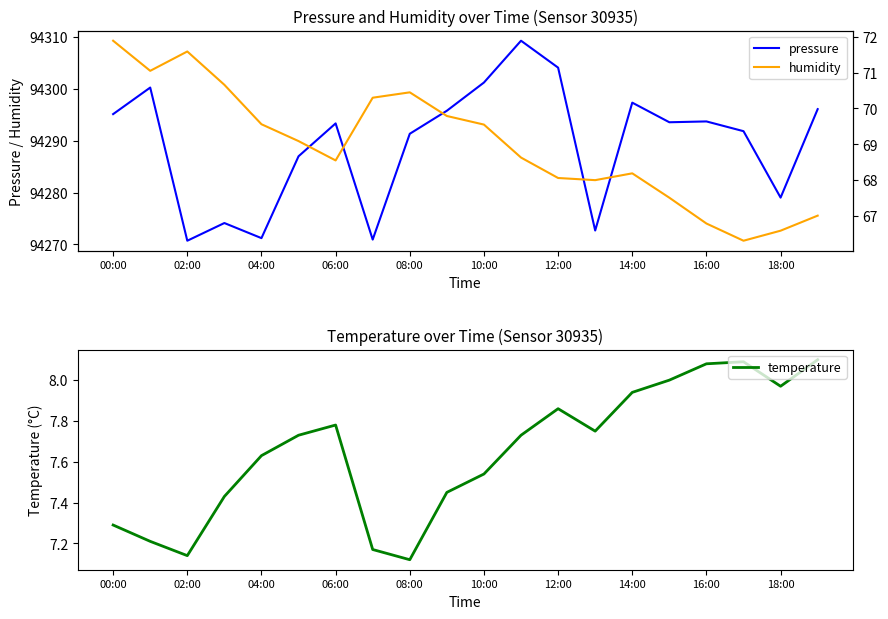

True or false: pressure has a value of 19210.3 at 02:00.

False